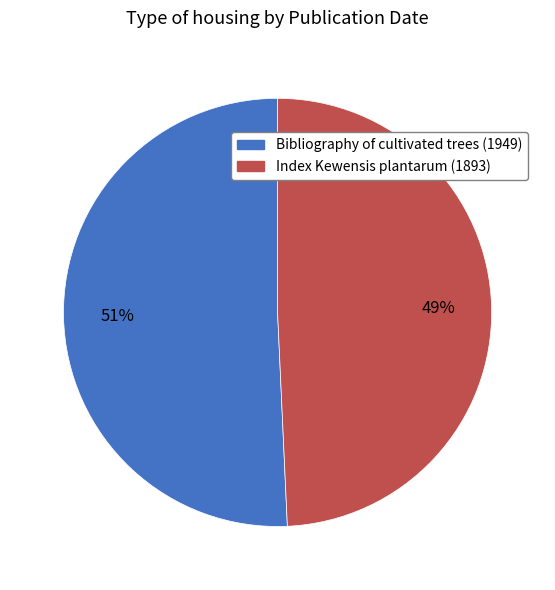

To the nearest percent, what is the average slice percentage?

50%